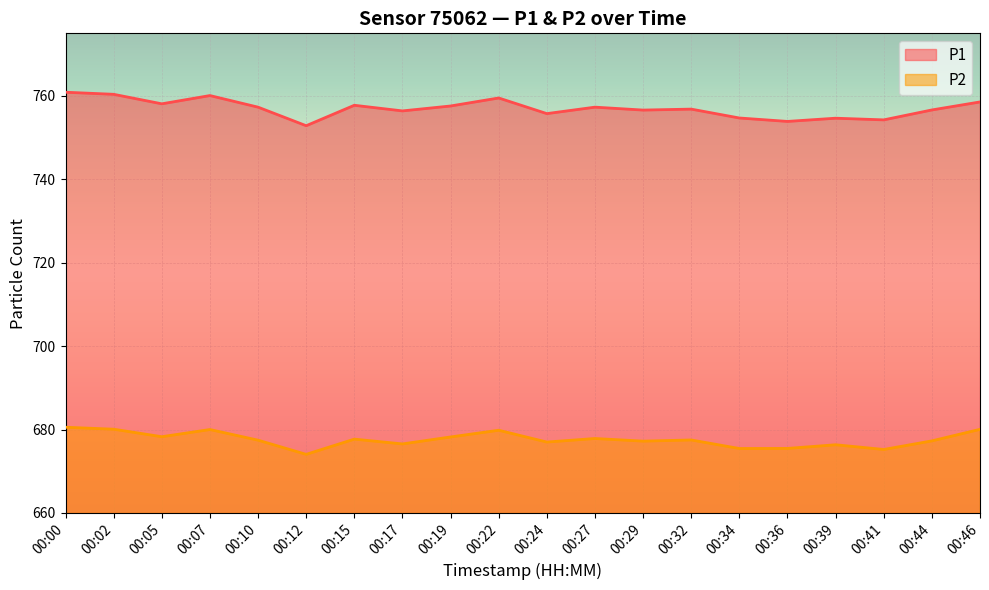

True or false: P1 and P2 cross at least once.

False